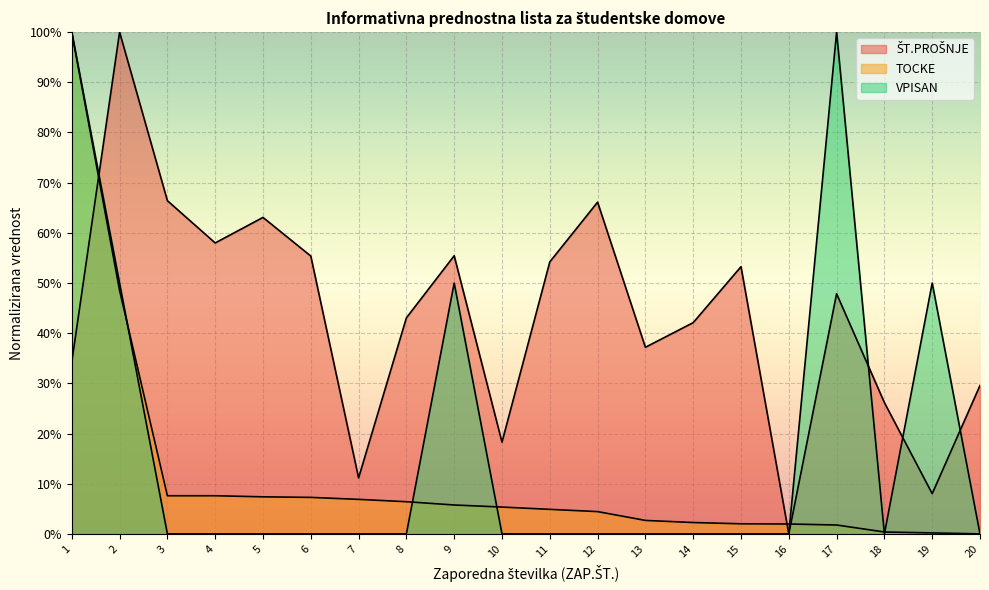

The TOCKE series shows 0.5 at 2. True or false?

True